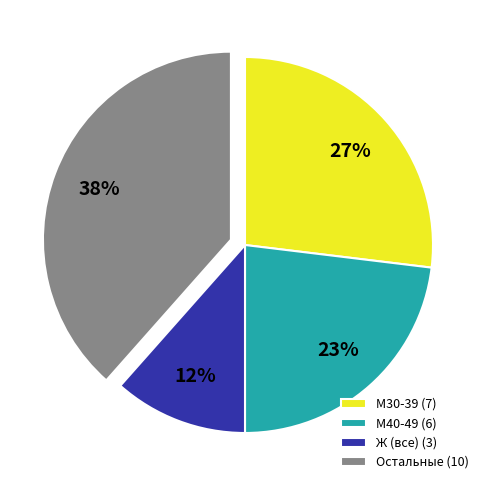

Which slice is the smallest?

Ж (все) (3)